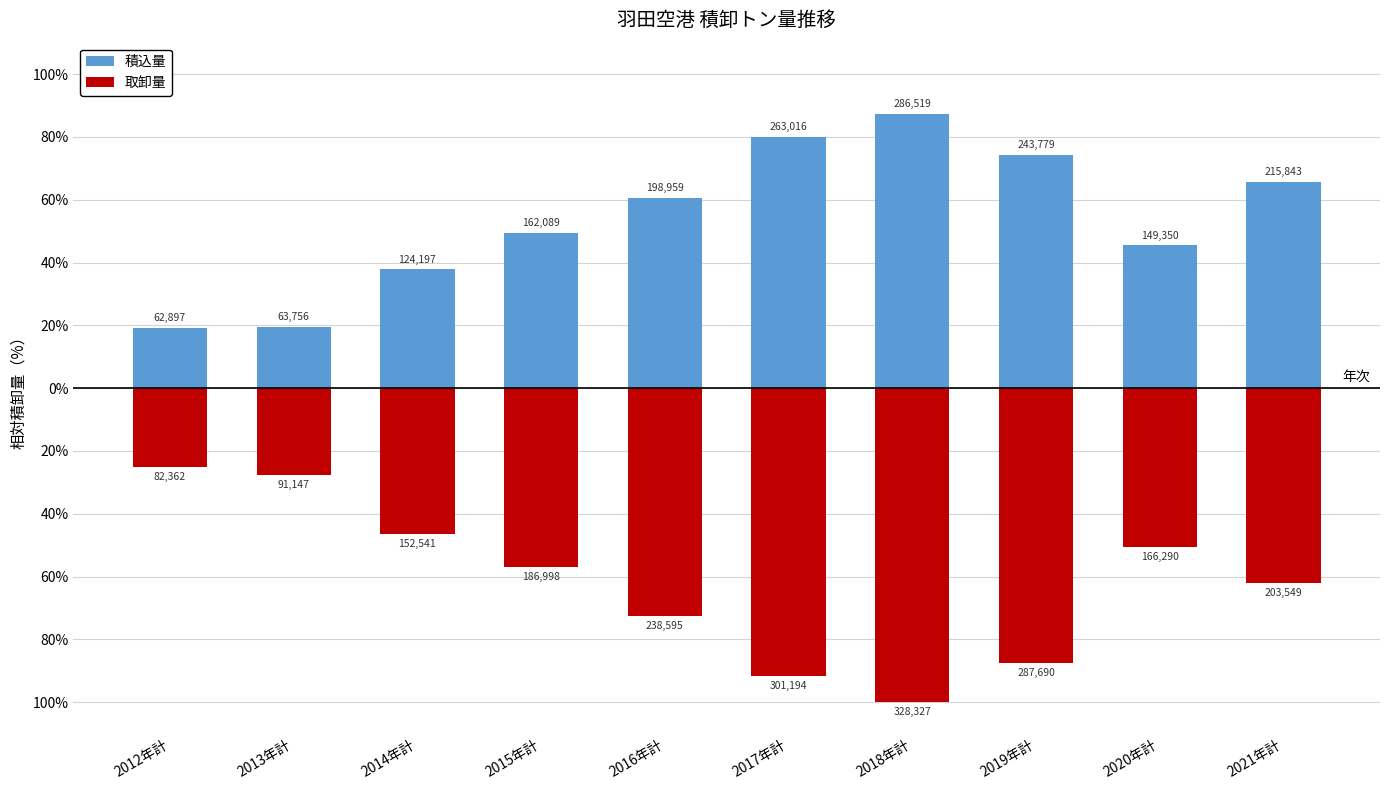

True or false: 積込量 has a value of 45.5 at 2020年計.

True